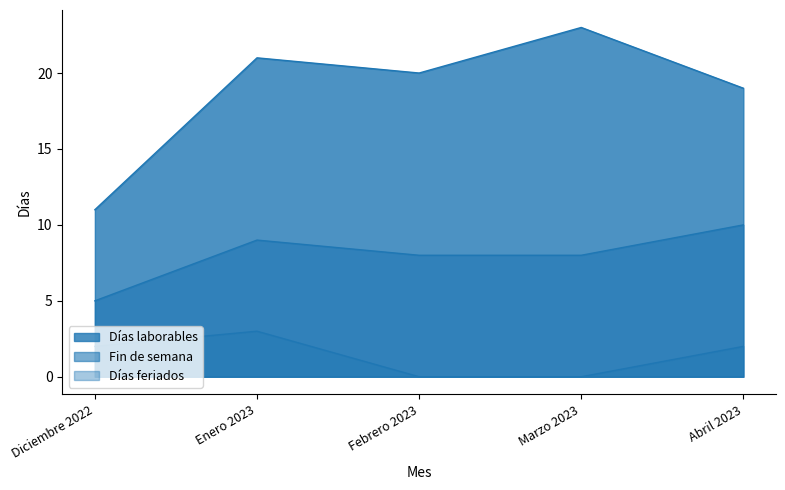

What is the total value across all series at Enero 2023?

33